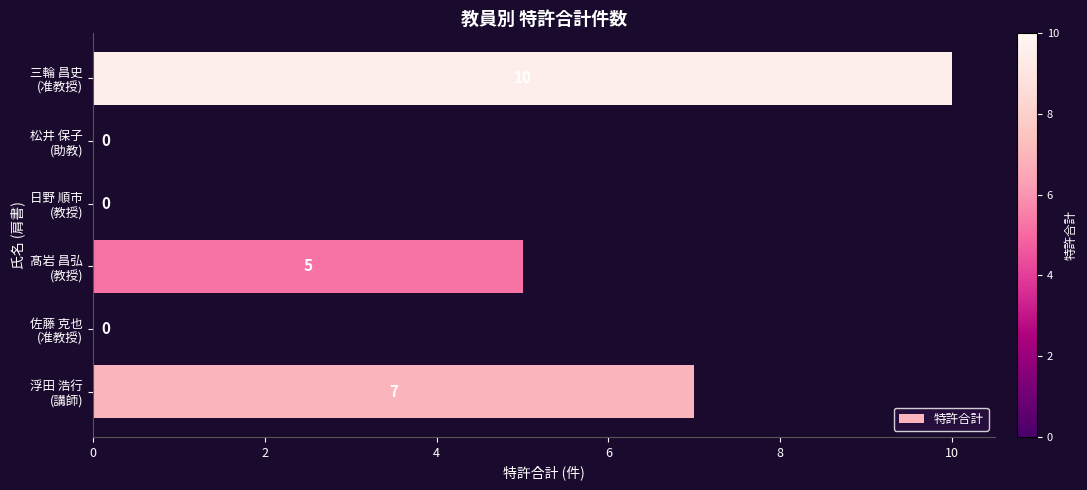

Are the bars horizontal?

Yes